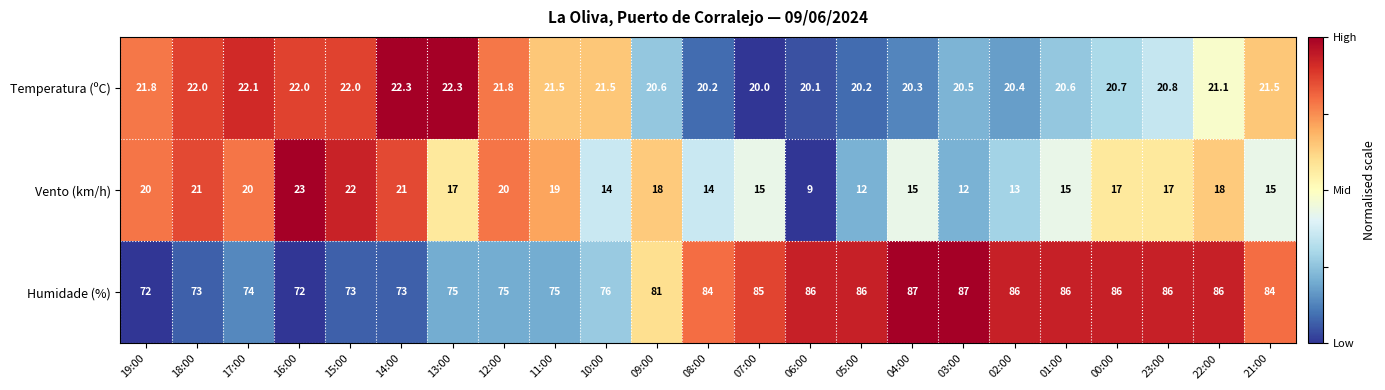

Which series has the widest spread of values?

Humidade (%)